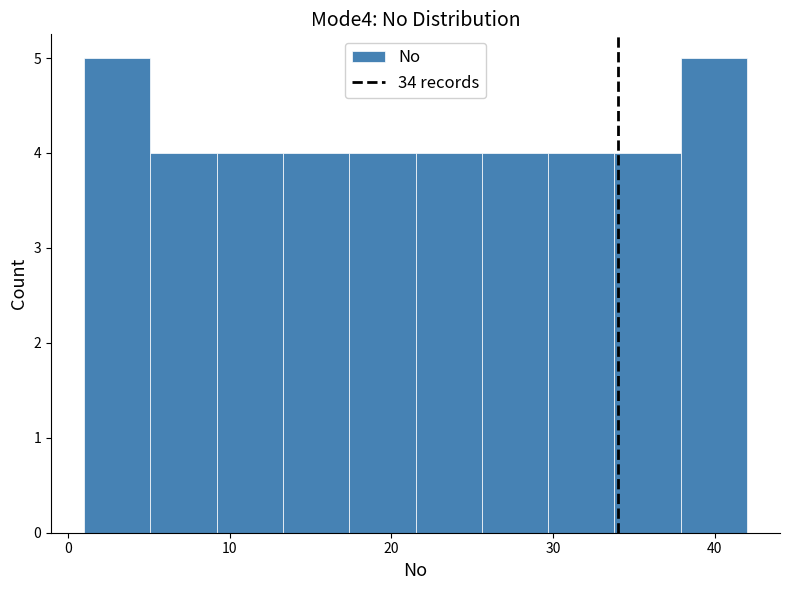

Reading left to right, transcribe this chart: for each bar, give the range it covers on the x-axis and its height. Neither the bar edges nor the heights are printed on the chart, so give them approximately, as read against the axes.

1.0 to 5.1: 5
5.1 to 9.2: 4
9.2 to 13.3: 4
13.3 to 17.4: 4
17.4 to 21.5: 4
21.5 to 25.6: 4
25.6 to 29.7: 4
29.7 to 33.8: 4
33.8 to 37.9: 4
37.9 to 42.0: 5